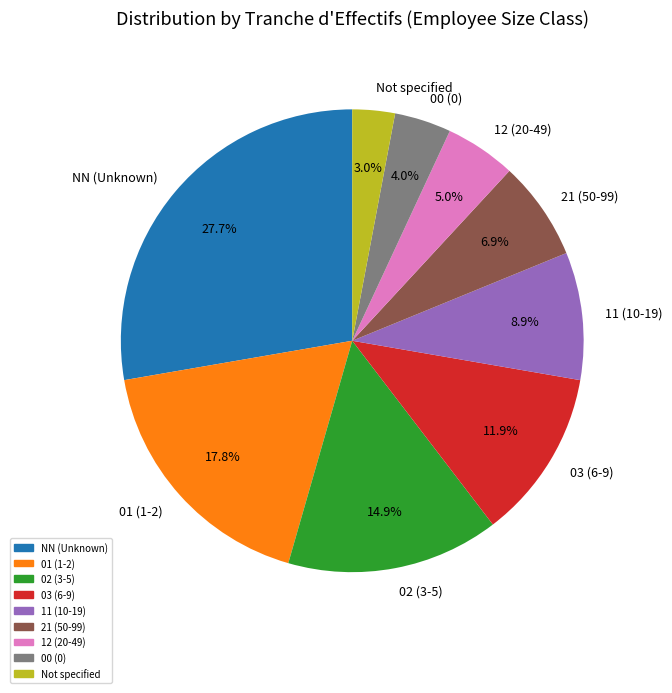

Which category has the biggest portion of the pie?

NN (Unknown)